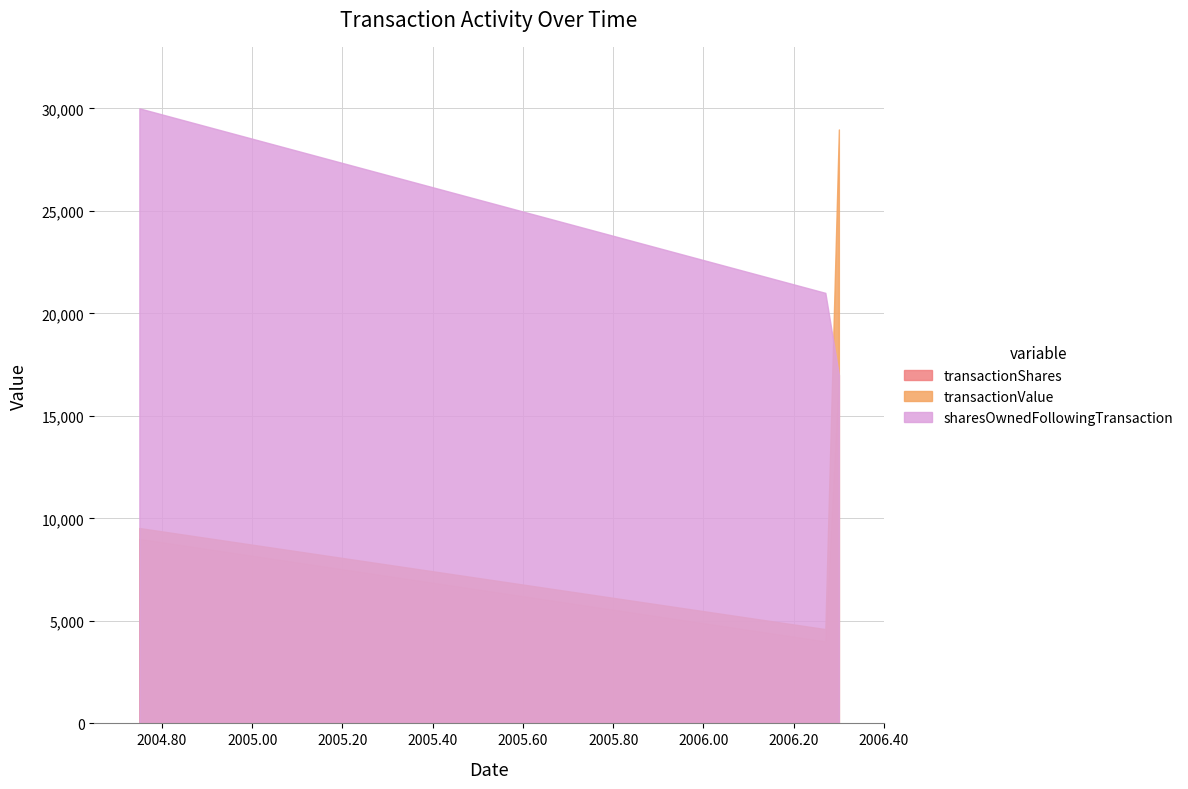

What are all the series names shown in the legend?

transactionShares, transactionValue, sharesOwnedFollowingTransaction